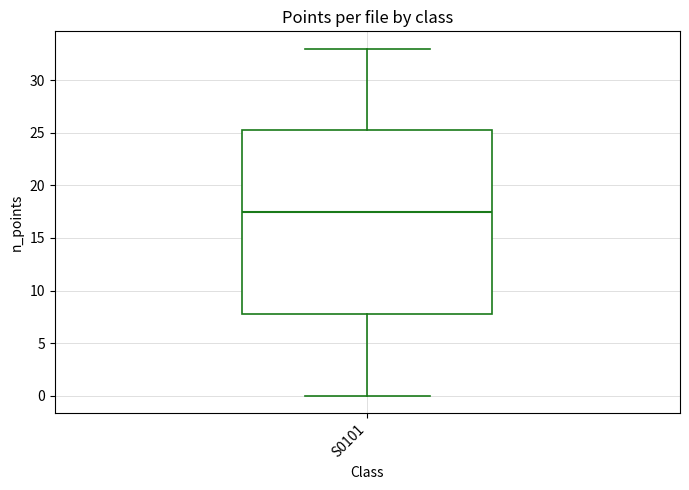

Read this box plot against the y-axis: the position of the median line, the range covered by the box, and the ends of both whiskers. The values are not printed on the chart, so give them approximately, as read against the axis.

median 17.5, box 8.0 to 25.5, whiskers 0.0 to 33.0